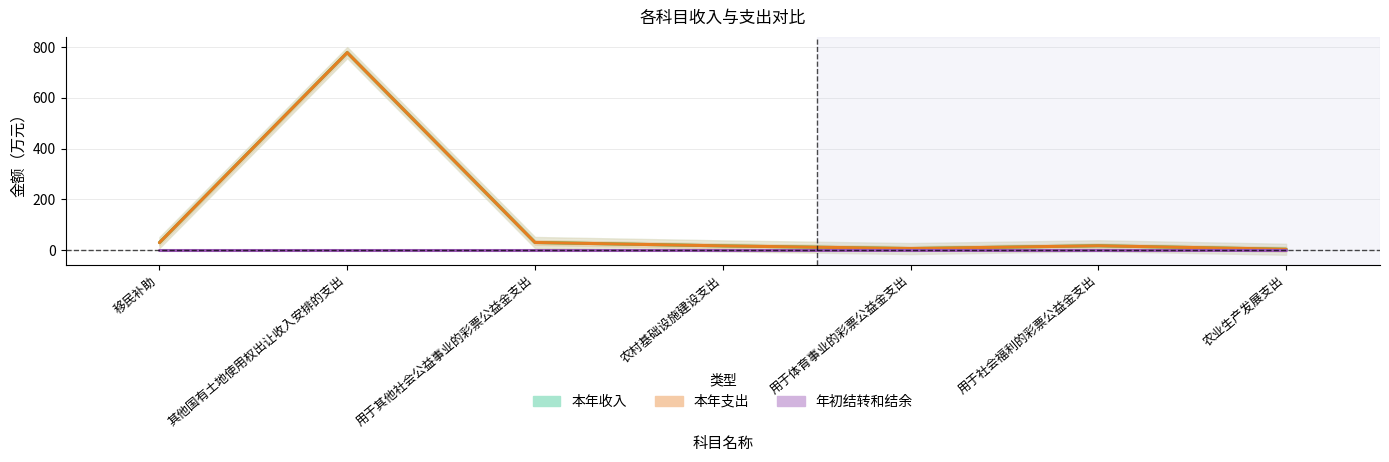

How many lines are shown in the chart?

3